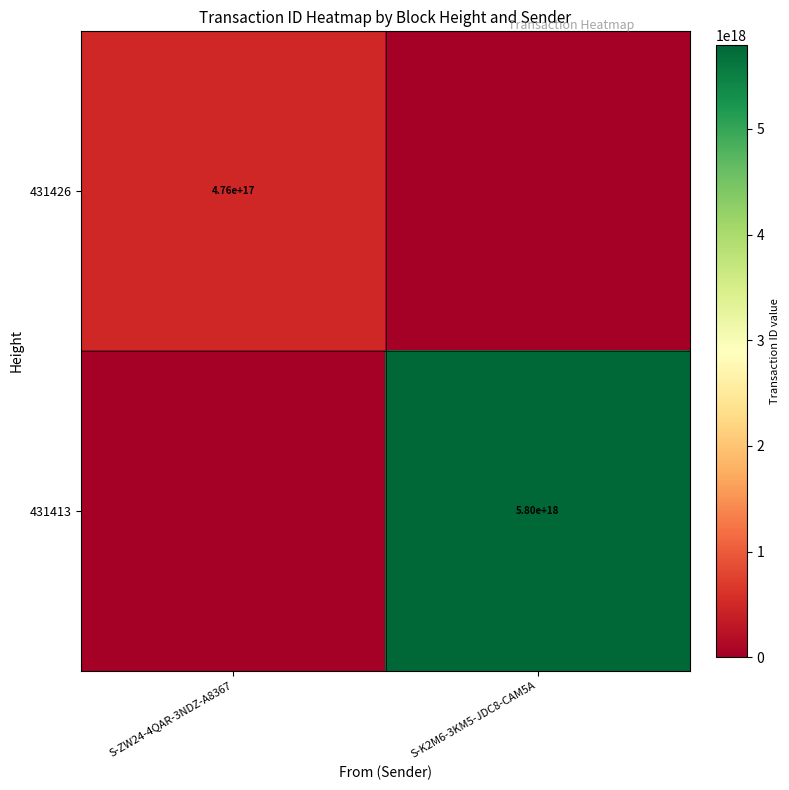

The value of 431413 at S-K2M6-3KM5-JDC8-CAM5A is 1789740314205988352. True or false?

False